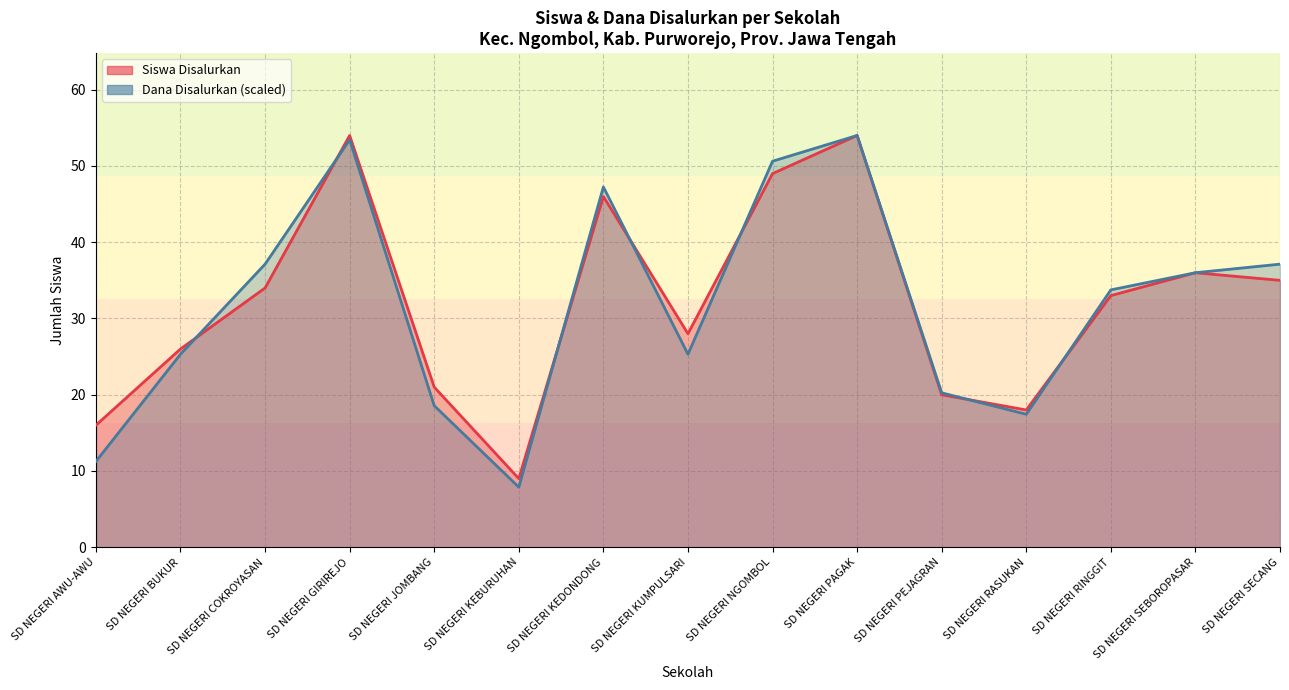

True or false: Siswa Pemberian and Siswa Disalurkan cross at least once.

True